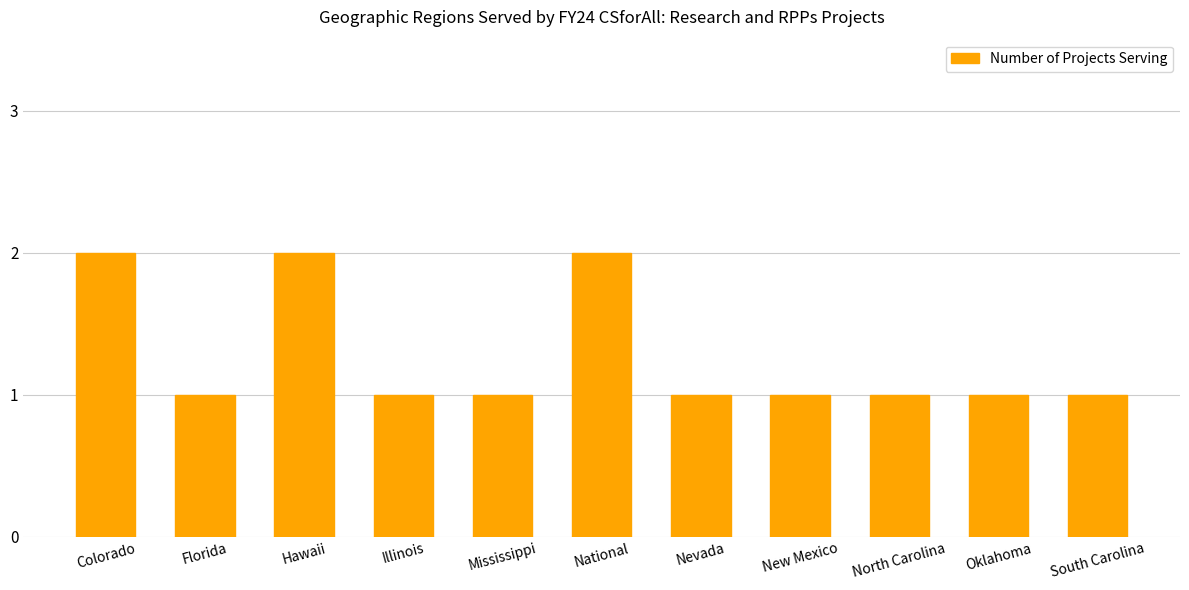

How many categories are shown in the chart?

11